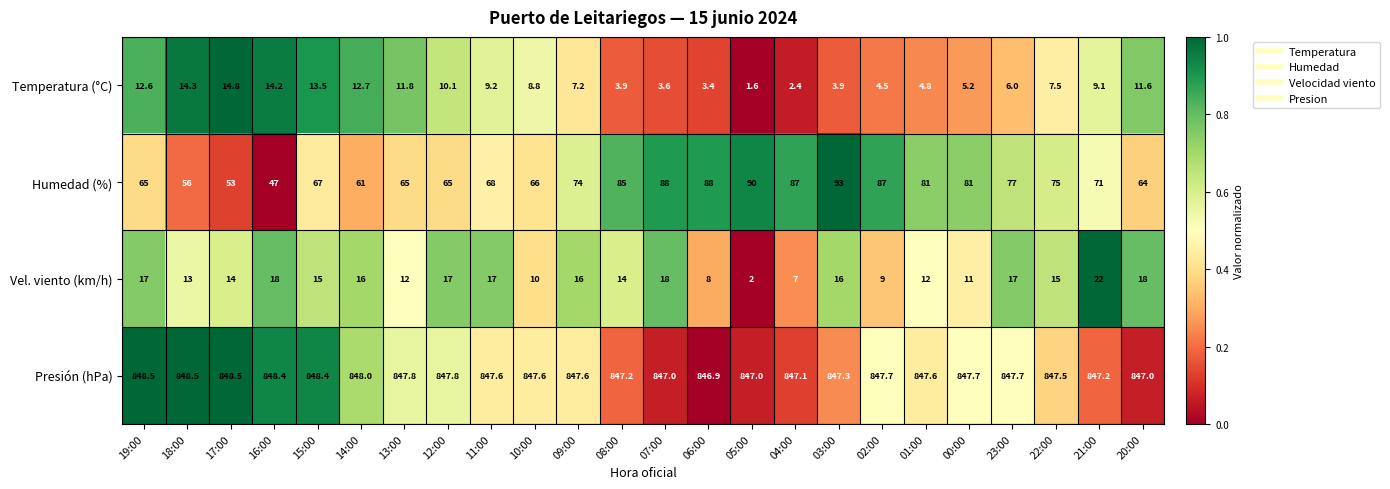

What is the difference between the Temperatura (°C) values at 22:00 and 10:00?

1.3